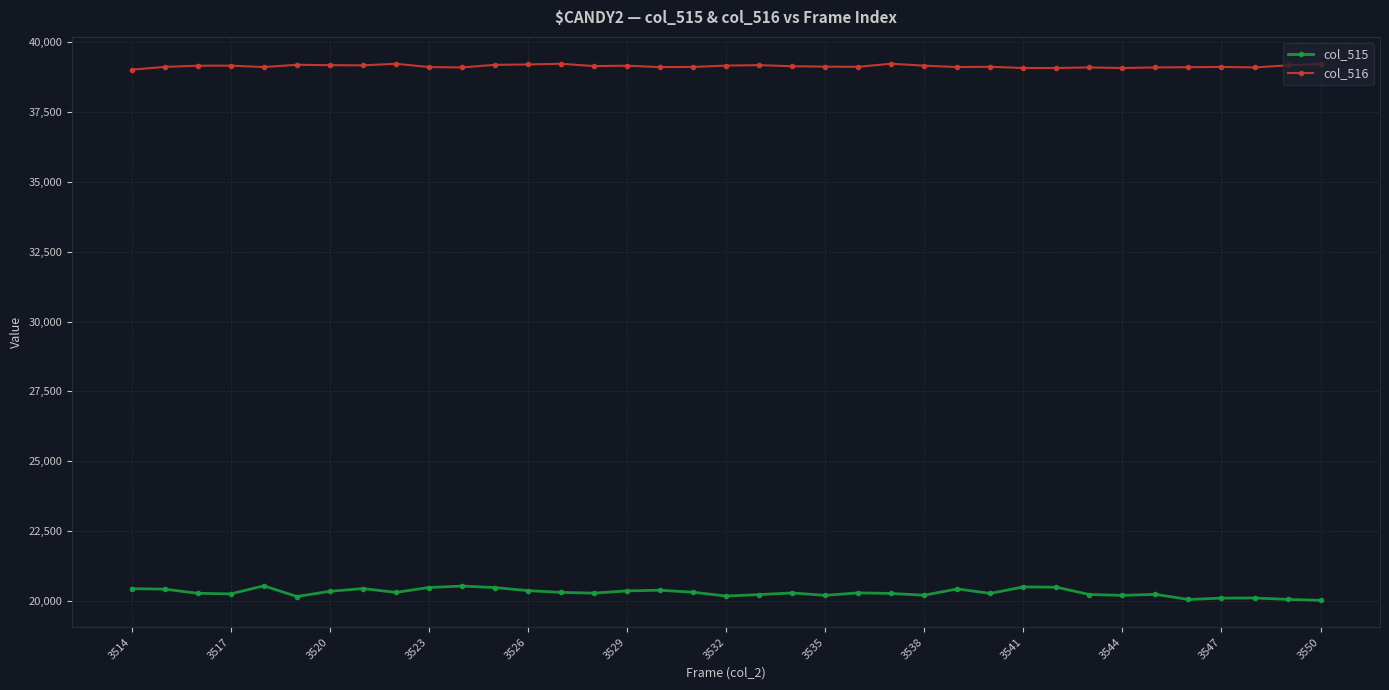

True or false: col_515 has more than 2 interior local peaks.

True